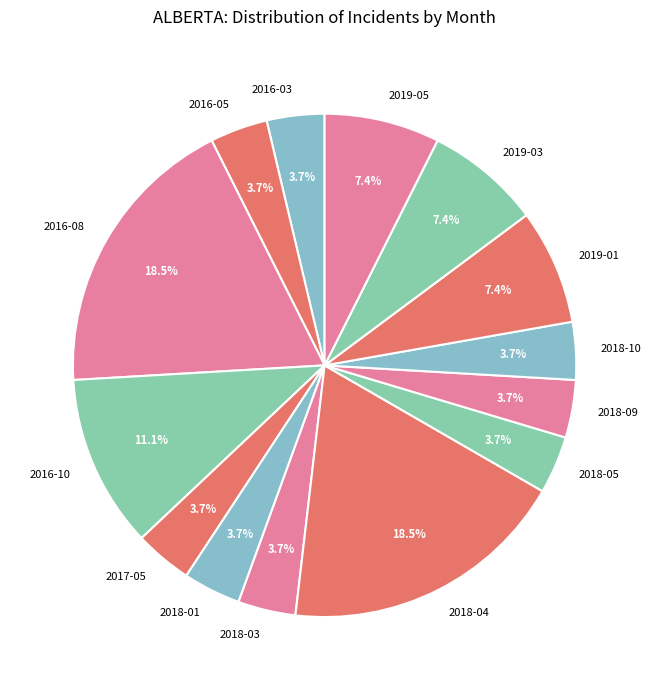

How much of the chart is everything except 2016-03?

96.3%